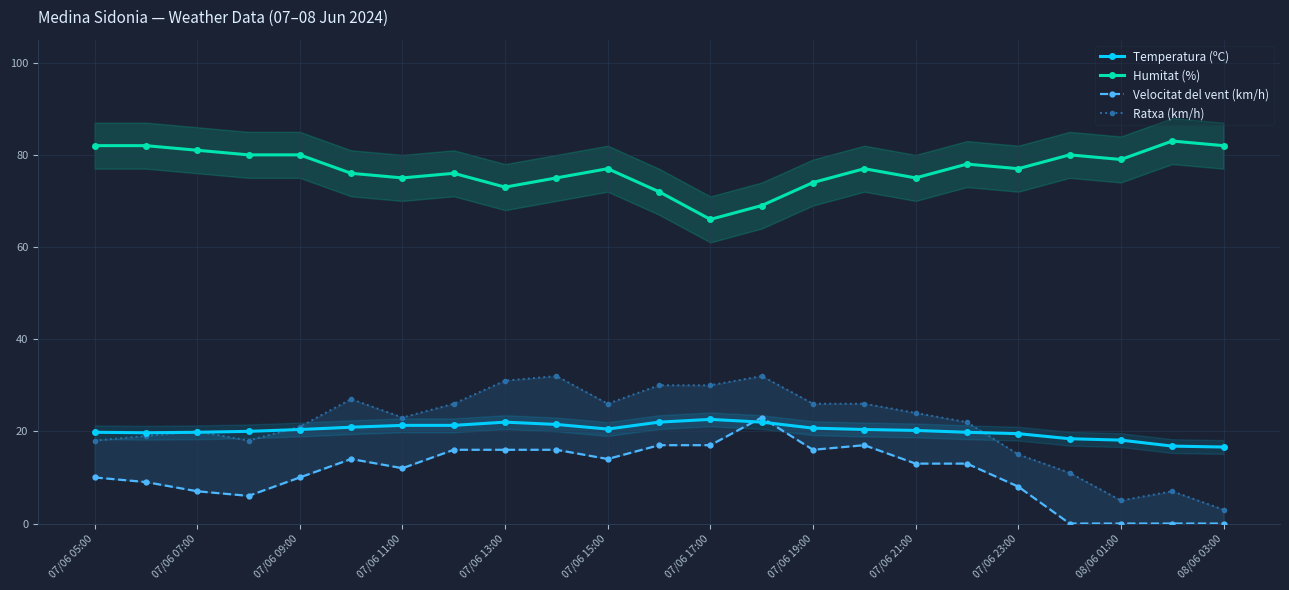

What are all the series names shown in the legend?

Temperatura (ºC), Humitat (%), Velocitat del vent (km/h), Ratxa (km/h)